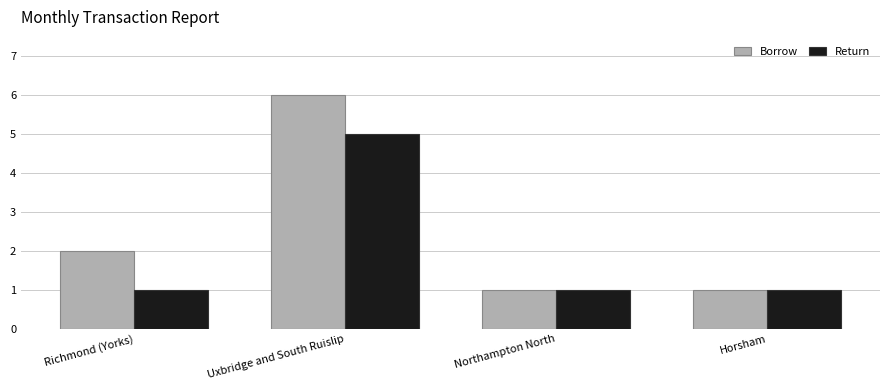

What is the difference between the highest and lowest values at Uxbridge and South Ruislip?

1